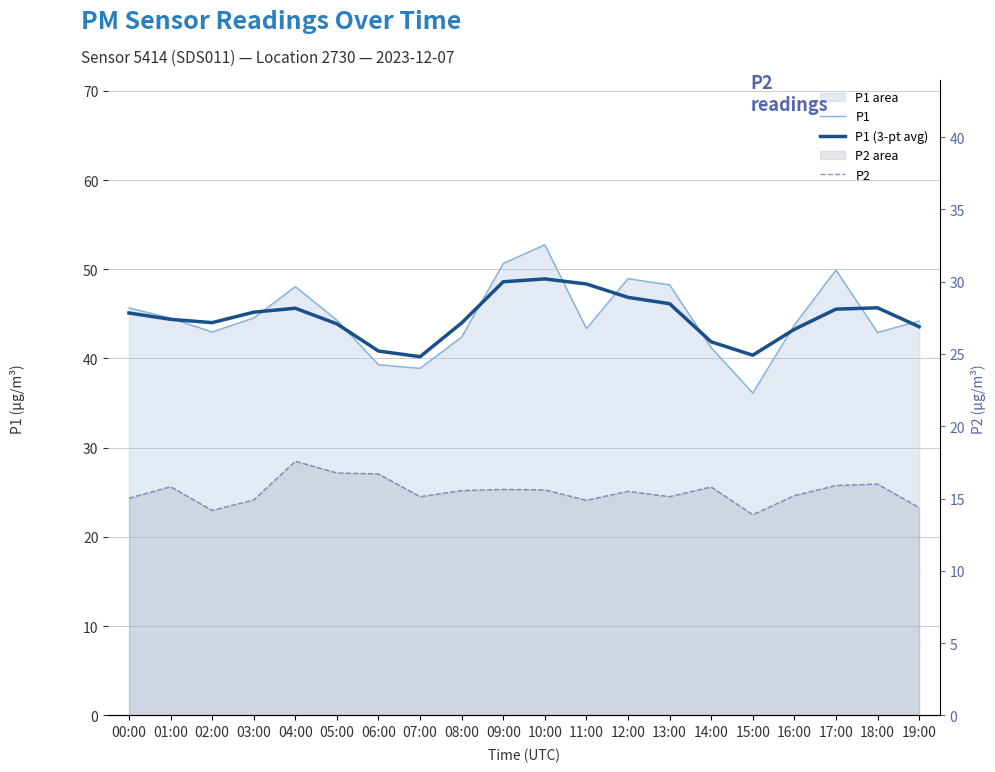

What is the difference between the second highest and second lowest values in the P2 series?

2.6